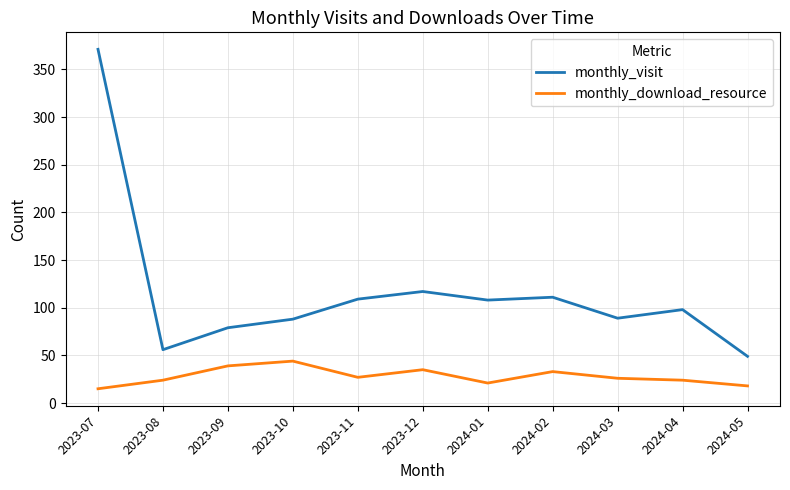

How many values in the monthly_visit series are below 98?

5